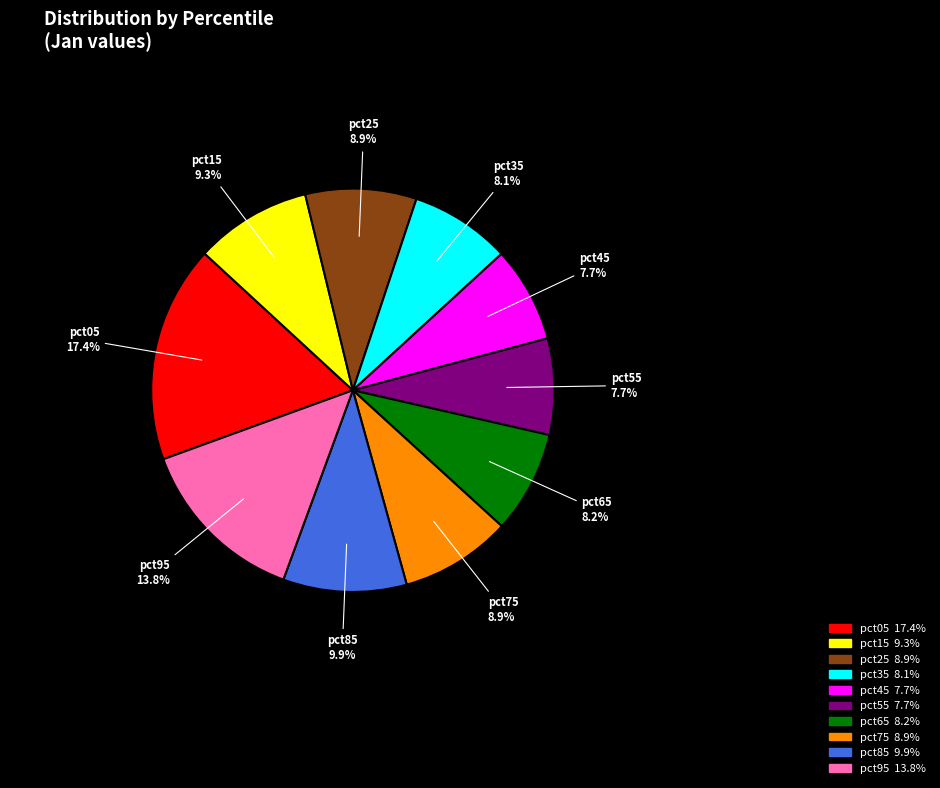

Does pct25 represent more than half of the total?

No